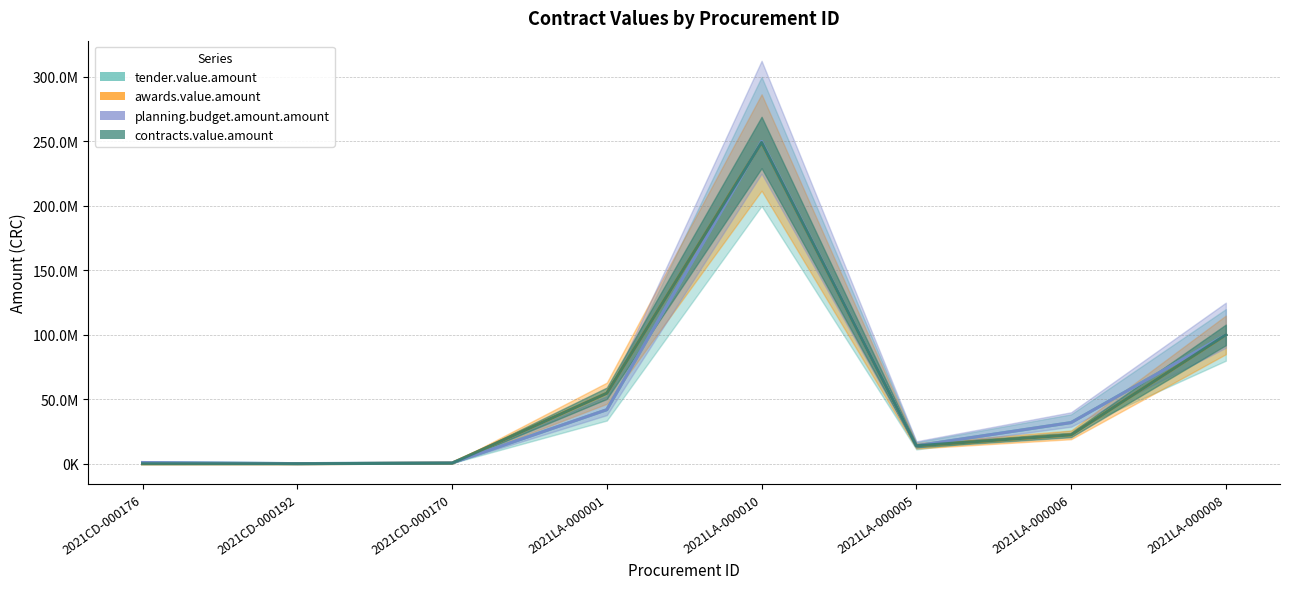

Reading right to left, what are all the values shown in this chart?

tender.value.amount: 2021LA-000008=100000000.0	2021LA-000006=32000000.0	2021LA-000005=14000000.0	2021LA-000010=250000000.0	2021LA-000001=42000000.0	2021CD-000170=700000.0	2021CD-000192=200000.0	2021CD-000176=1049257.0
awards.value.amount: 2021LA-000008=100000000.0	2021LA-000006=22478862.2	2021LA-000005=14000000.0	2021LA-000010=249180232.8	2021LA-000001=54790686.6	2021CD-000170=570000.0	2021CD-000192=100000.0	2021CD-000176=56500.0
planning.budget.amount.amount: 2021LA-000008=100000000.0	2021LA-000006=32000000.0	2021LA-000005=14000000.0	2021LA-000010=250000000.0	2021LA-000001=42000000.0	2021CD-000170=700000.0	2021CD-000192=200000.0	2021CD-000176=1049257.0
contracts.value.amount: 2021LA-000008=100000000.0	2021LA-000006=22478862.2	2021LA-000005=14000000.0	2021LA-000010=249180232.8	2021LA-000001=54790686.6	2021CD-000170=570000.0	2021CD-000192=100000.0	2021CD-000176=56500.0